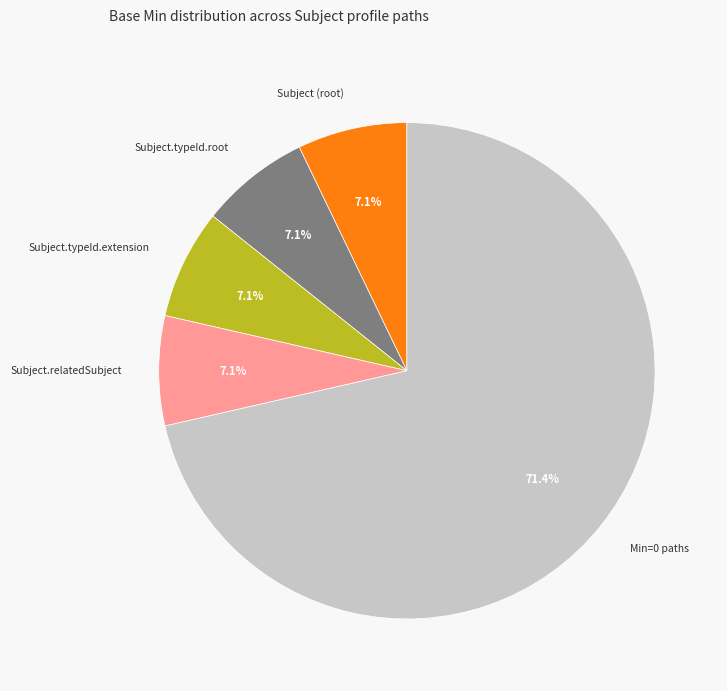

To the nearest percent, what is the difference between the largest and smallest slice percentages?

64%